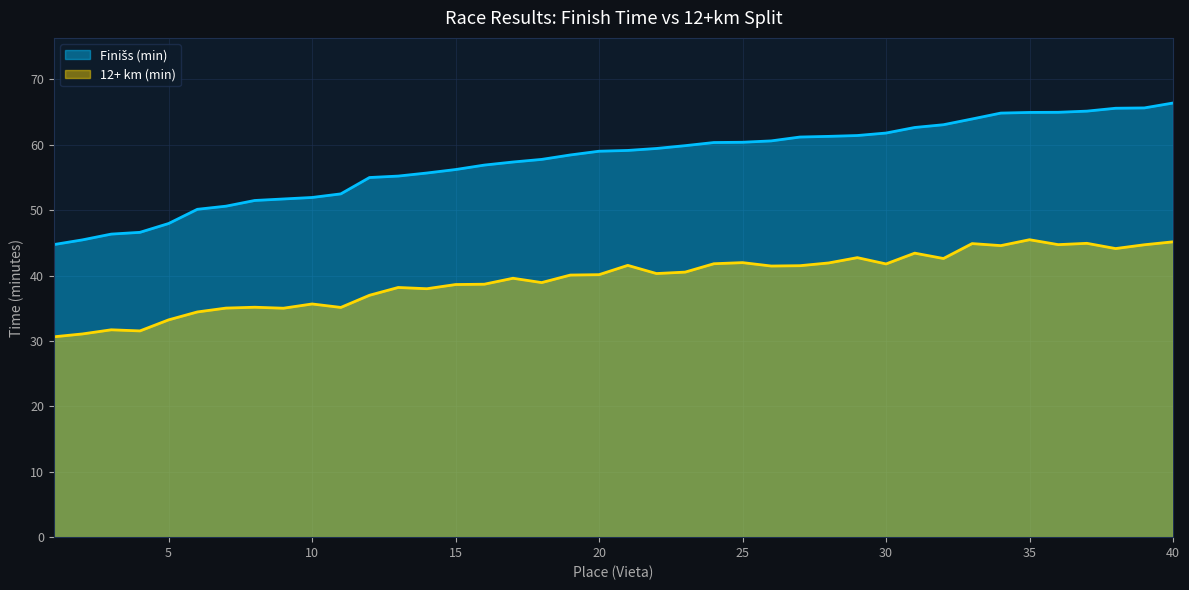

Between 13 and 32, which series saw the biggest shift?

Finišs (min)